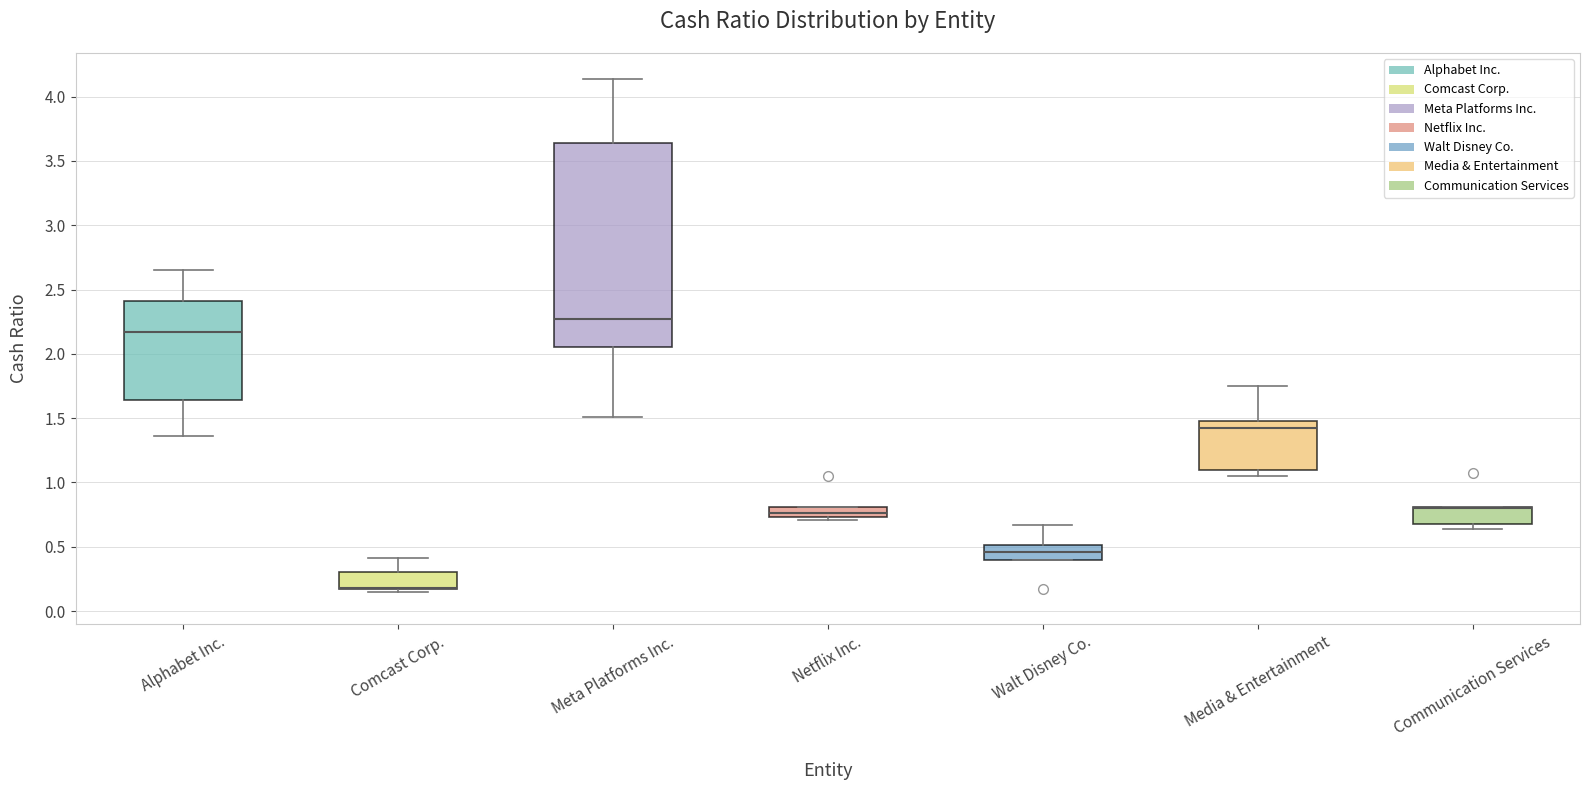

Reading left to right, transcribe this box plot: for each box, give where its median line is, the range the box spans, and where its two whiskers end, as read against the y-axis. The values are not printed on the chart, so give them approximately, as read against the axis.

Alphabet Inc.: median 2.15, box 1.65 to 2.40, whiskers 1.35 to 2.65
Comcast Corp.: median 0.20 (drawn on the box's lower edge), box 0.15 to 0.30, whiskers 0.15 (just below the box's lower edge) to 0.40
Meta Platforms Inc.: median 2.25, box 2.05 to 3.65, whiskers 1.50 to 4.15
Netflix Inc.: median 0.75 (inside the box), box 0.75 to 0.80, whiskers 0.70 to 0.80
Walt Disney Co.: median 0.45, box 0.40 to 0.50, whiskers 0.40 to 0.65
Media & Entertainment: median 1.40, box 1.10 to 1.50, whiskers 1.05 to 1.75
Communication Services: median 0.80 (drawn on the box's upper edge), box 0.70 to 0.80, whiskers 0.65 to 0.80